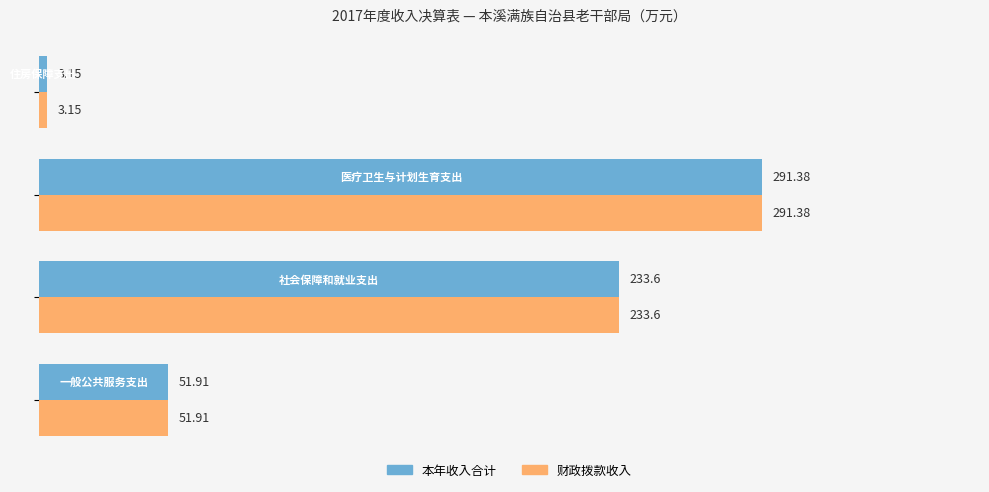

What is the difference between the maximum and second lowest values in the 财政拨款收入 series?

239.5